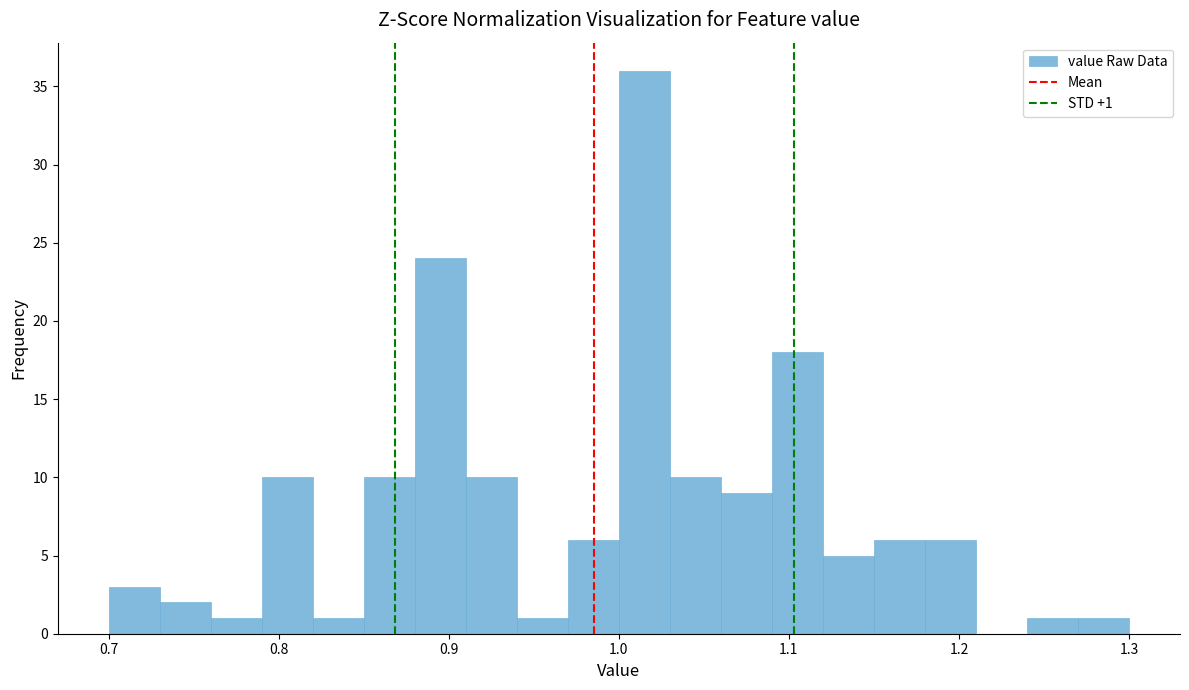

Read against the x-axis, roughly where is the centre of the tallest bar?

1.02